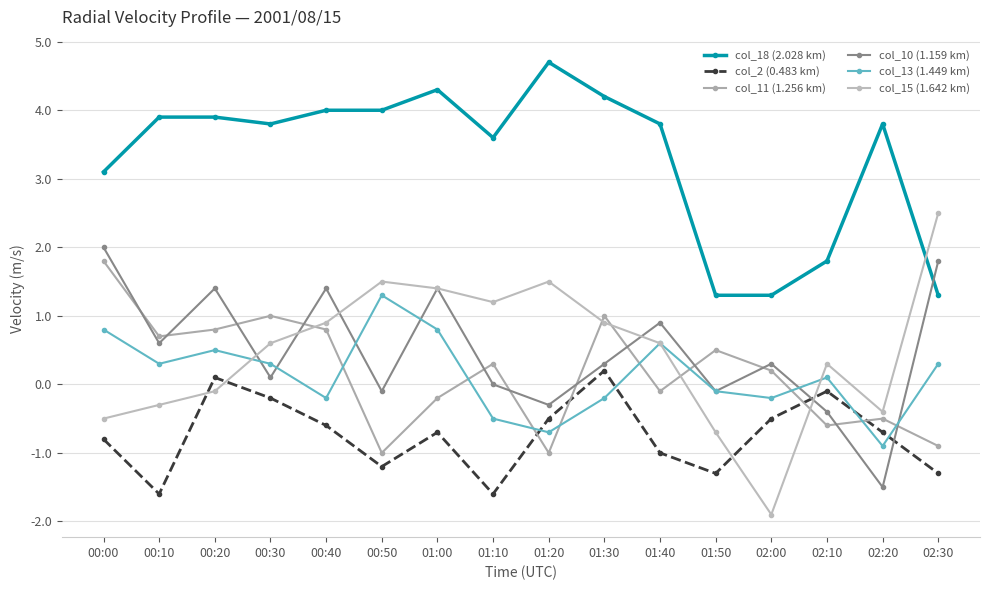

Where is the first local maximum for col_18 (2.028 km)?

01:00